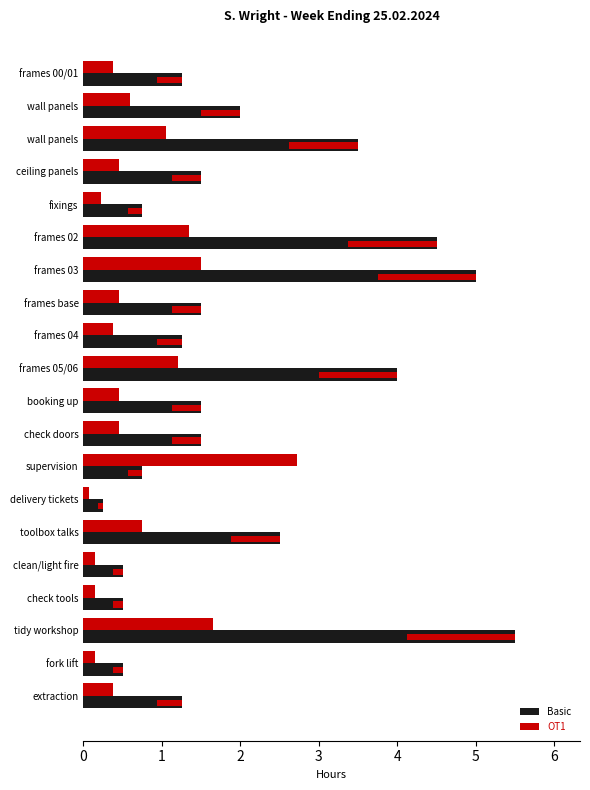

What value does the Basic series have at extraction?

1.2